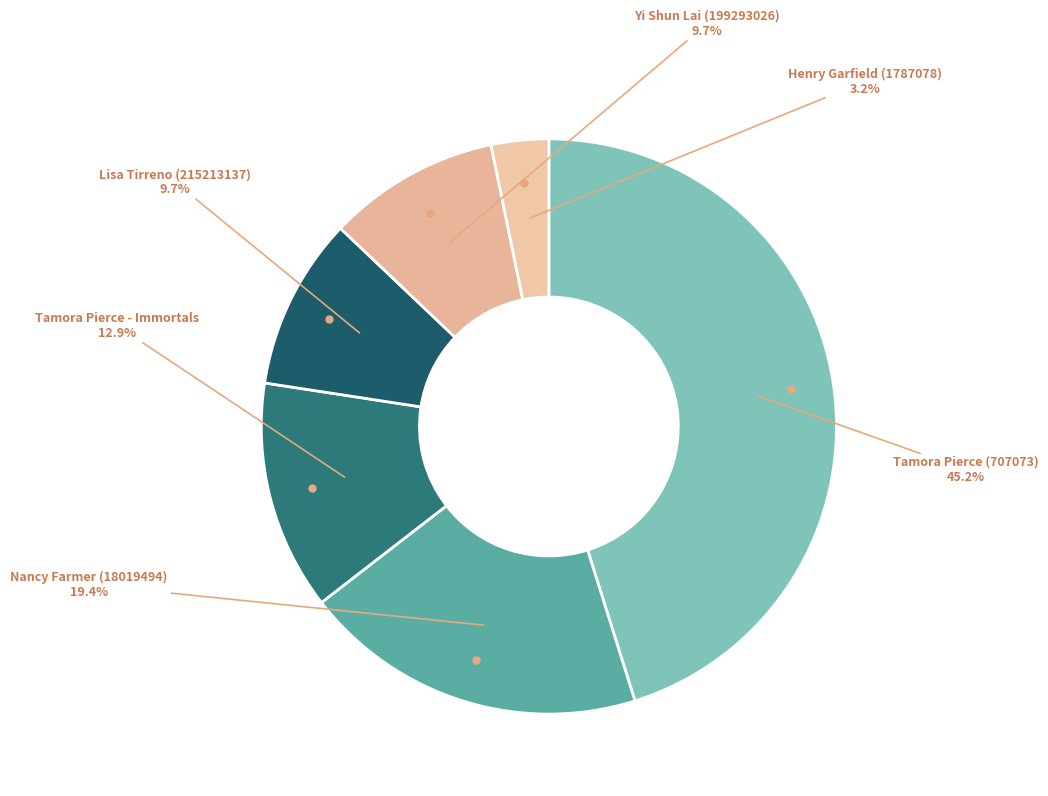

How many segments does this pie chart have?

6